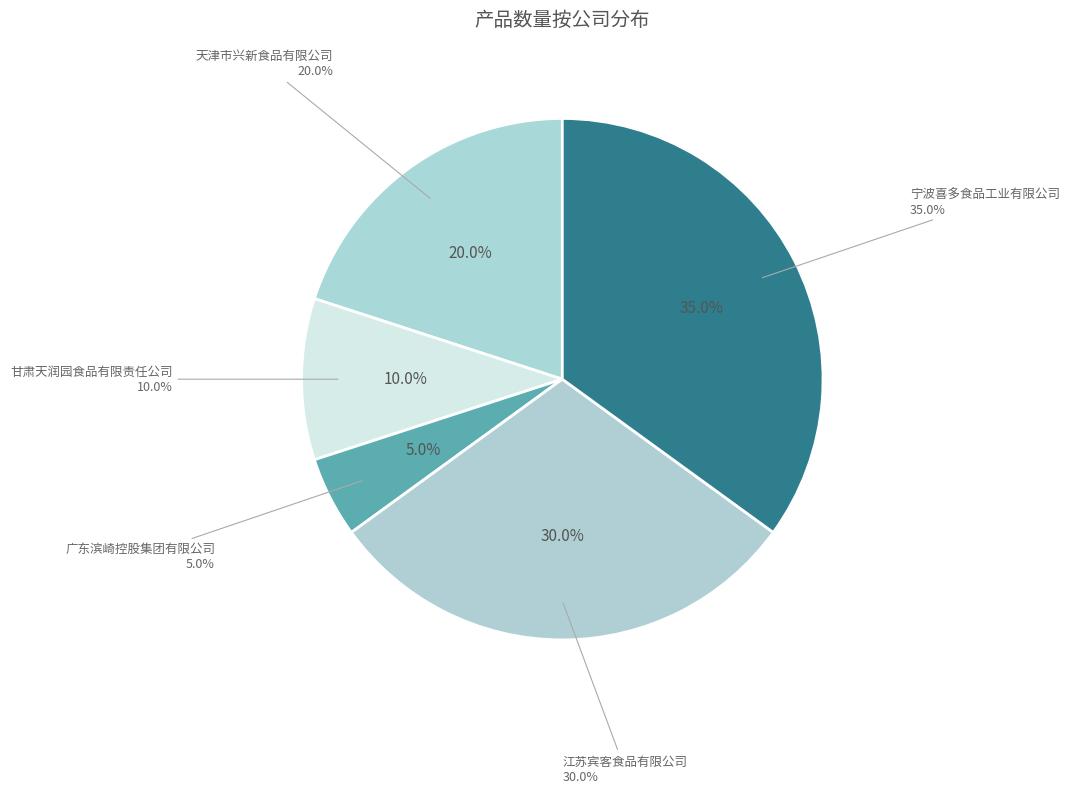

Which category has the biggest portion of the pie?

宁波喜多食品工业有限公司